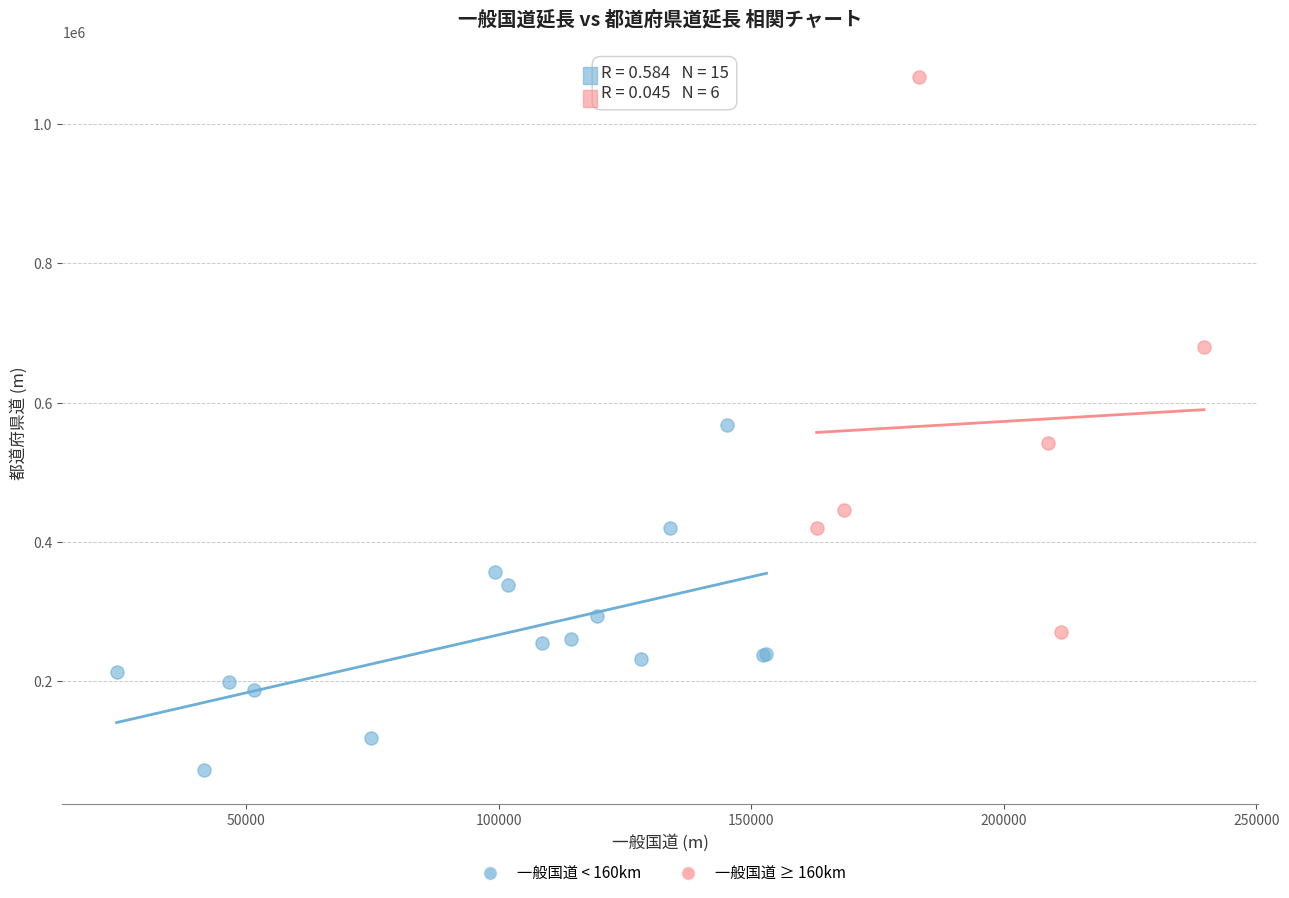

Which series has the widest spread of Y values?

一般国道 ≥ 160km